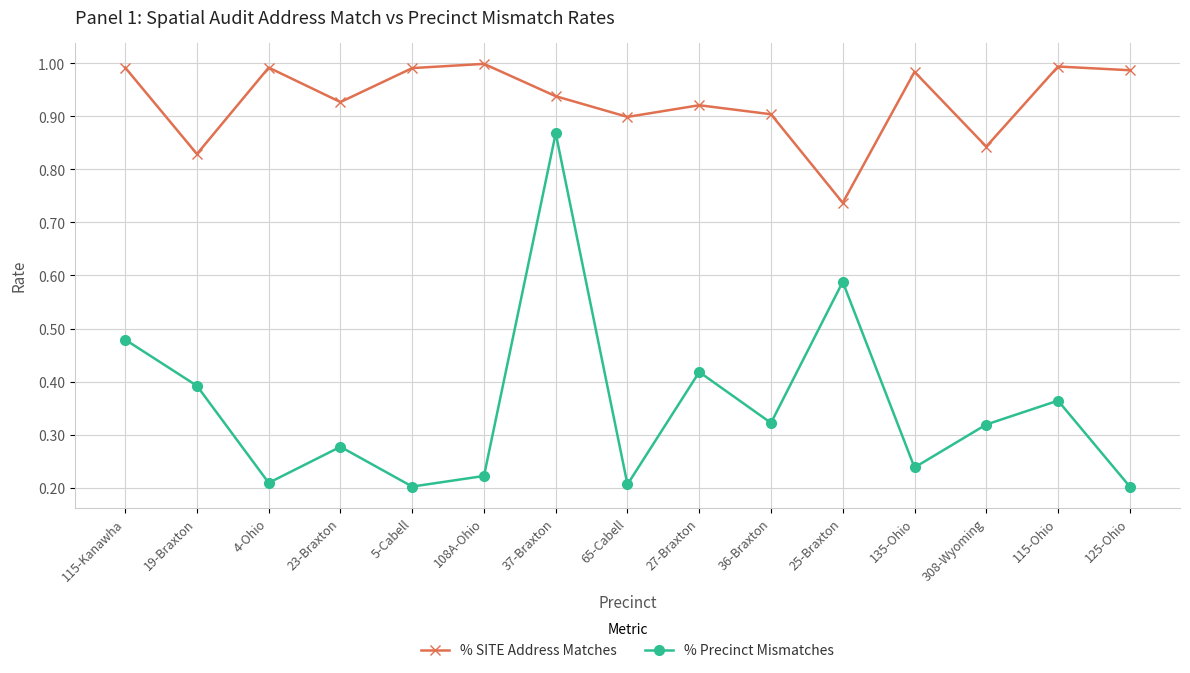

At 25-Braxton, list the series in order from smallest to largest.

% Precinct Mismatches, % SITE Address Matches